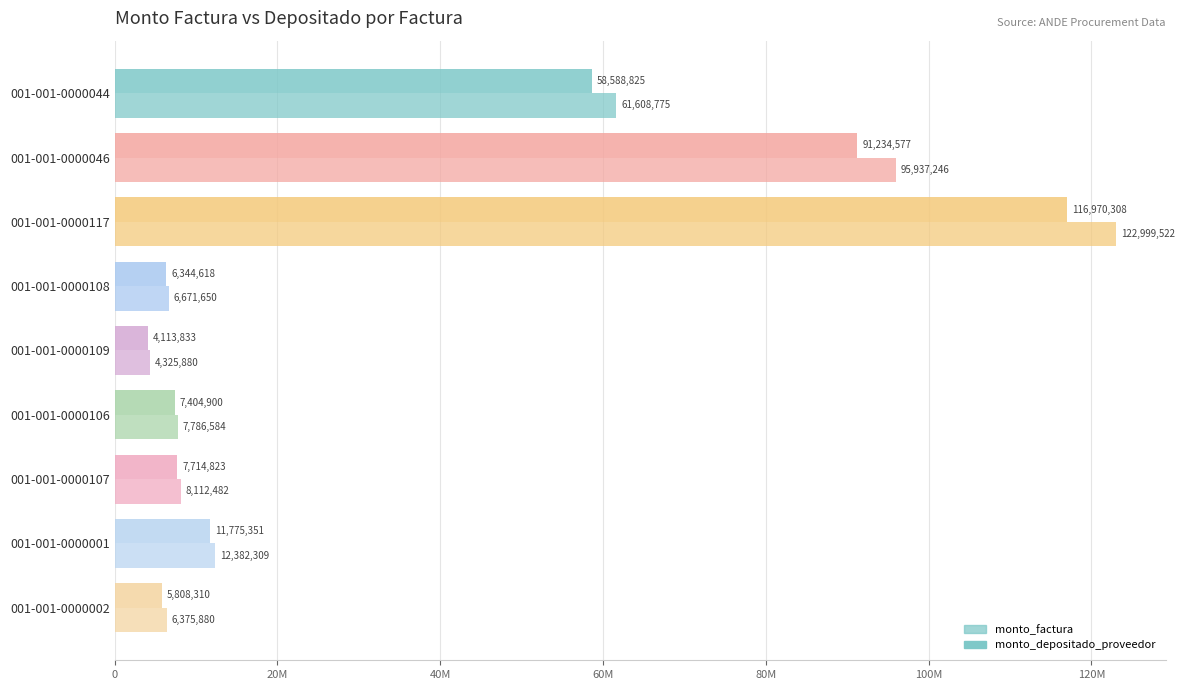

Reading right to left, what are all the values shown in this chart?

monto_factura: 6375880	12382309	8112482	7786584	4325880	6671650	122999522	95937246	61608775
monto_depositado_proveedor: 5808310	11775351	7714823	7404900	4113833	6344618	116970308	91234577	58588825